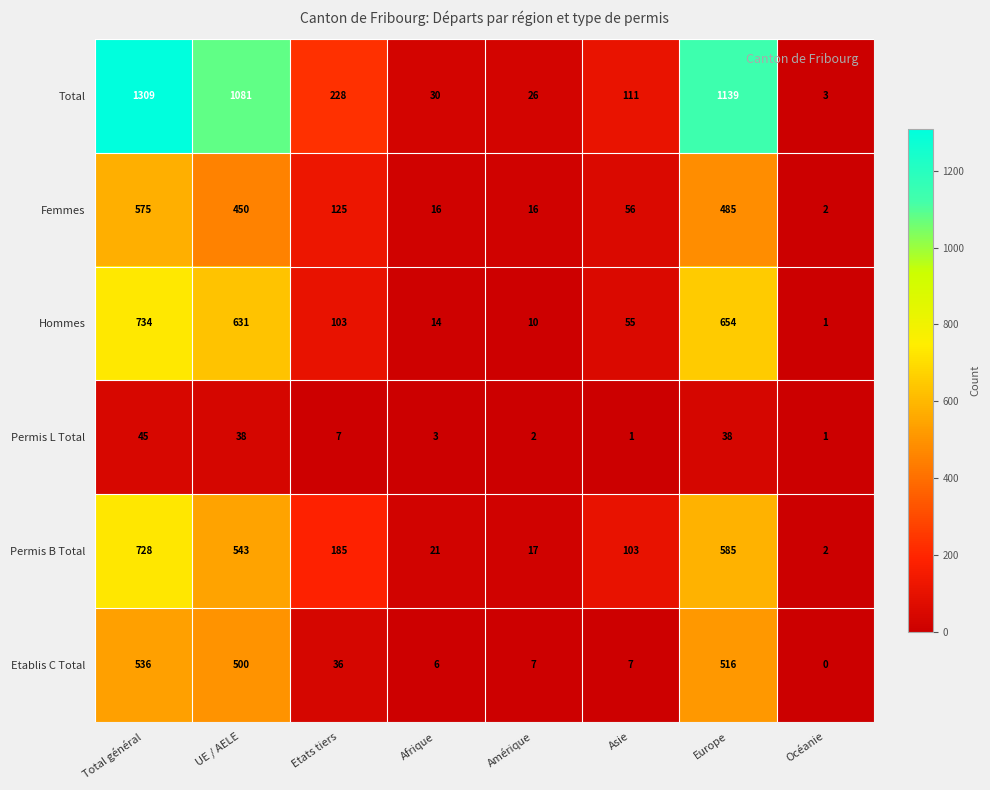

What is the total value across all series at Amérique?

78